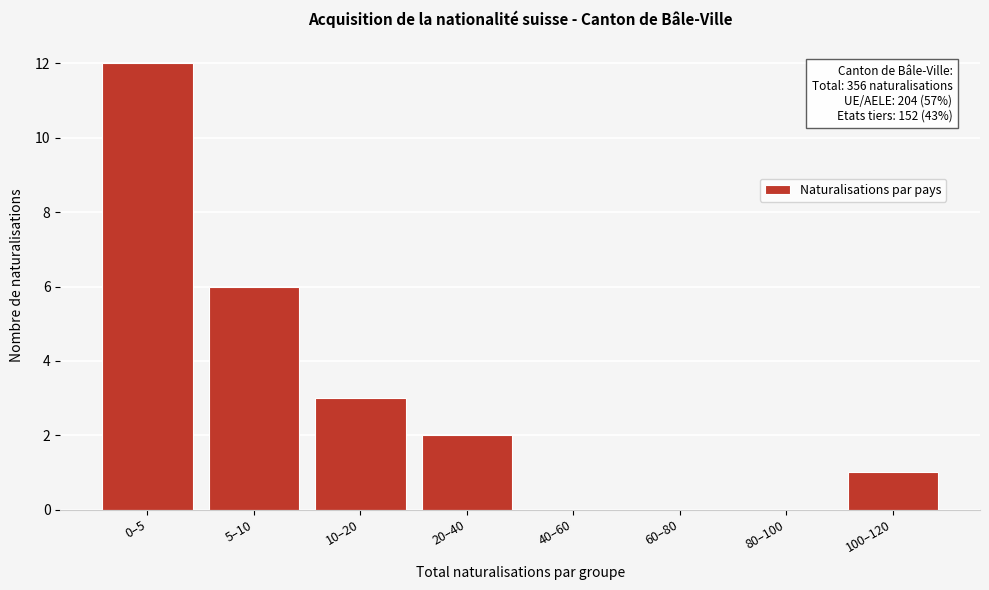

Reading left to right, extract all data points from this chart.

0–5=12	5–10=6	10–20=3	20–40=2	40–60=0	60–80=0	80–100=0	100–120=1